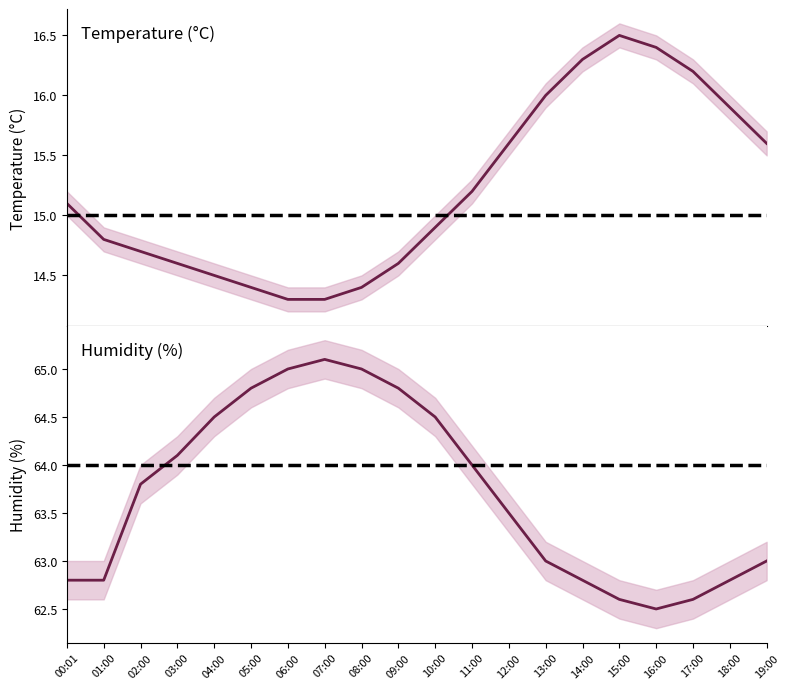

Reading right to left, what are all the values shown in this chart?

temperature: 19:00=15.6	18:00=15.9	17:00=16.2	16:00=16.4	15:00=16.5	14:00=16.3	13:00=16.0	12:00=15.6	11:00=15.2	10:00=14.9	09:00=14.6	08:00=14.4	07:00=14.3	06:00=14.3	05:00=14.4	04:00=14.5	03:00=14.6	02:00=14.7	01:00=14.8	00:01=15.1
humidity: 19:00=63.0	18:00=62.8	17:00=62.6	16:00=62.5	15:00=62.6	14:00=62.8	13:00=63.0	12:00=63.5	11:00=64.0	10:00=64.5	09:00=64.8	08:00=65.0	07:00=65.1	06:00=65.0	05:00=64.8	04:00=64.5	03:00=64.1	02:00=63.8	01:00=62.8	00:01=62.8